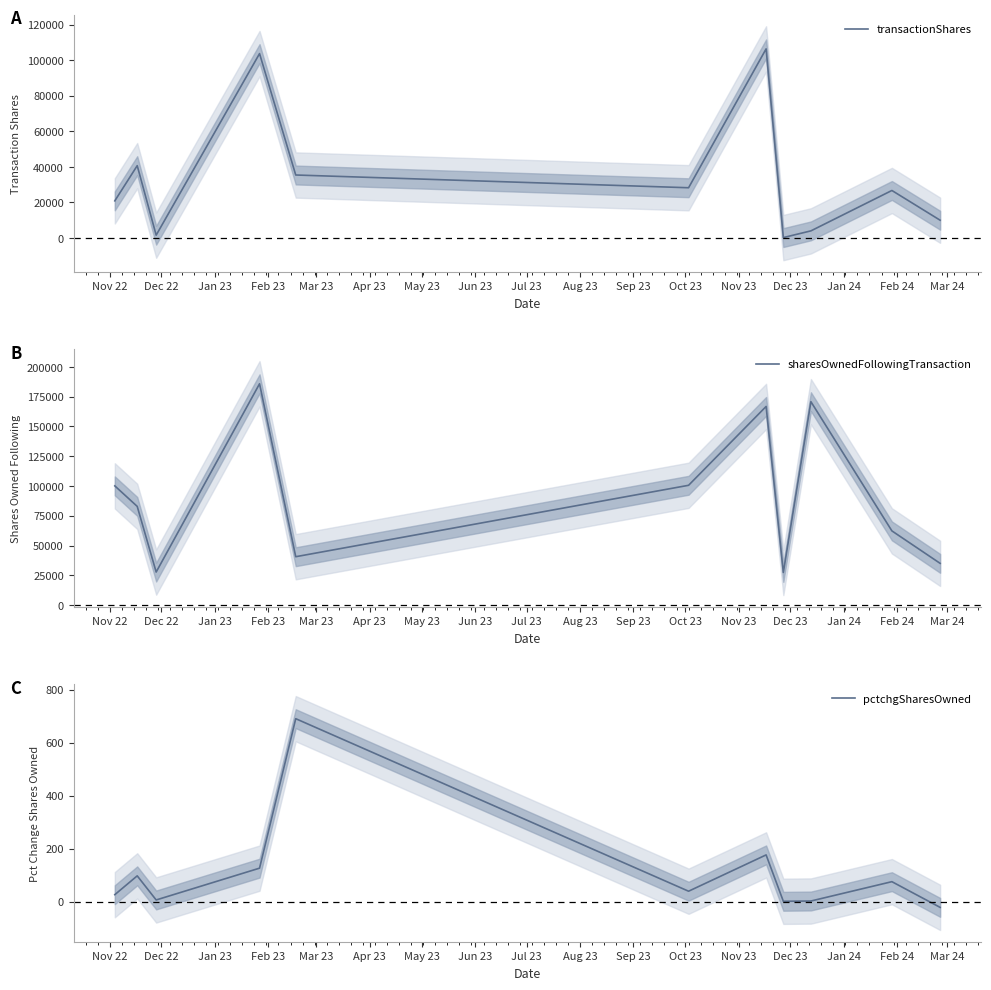

At which category does the chart reach its peak across all series?

Feb 23